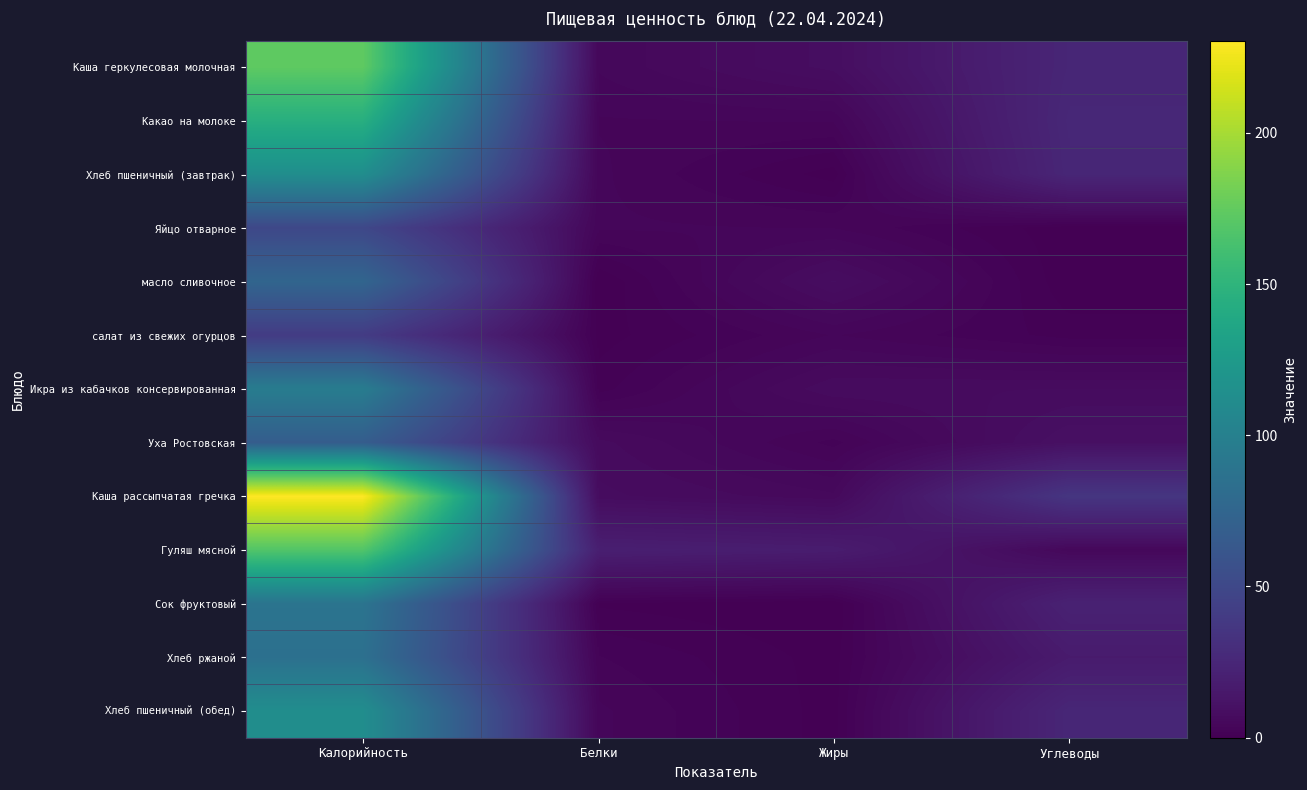

What is the spread (max minus min) of values at Углеводы?

35.7